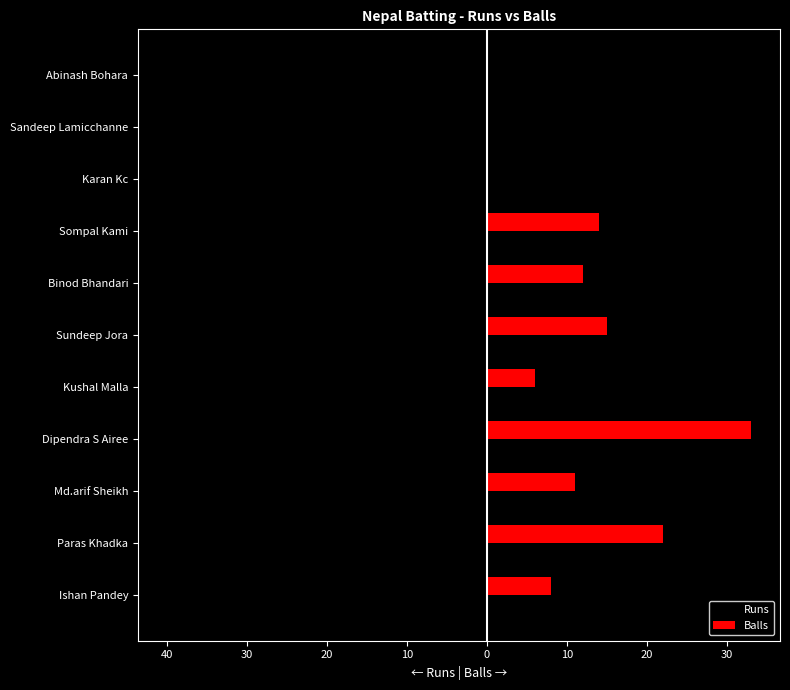

What are all the series names shown in the legend?

Runs, Balls